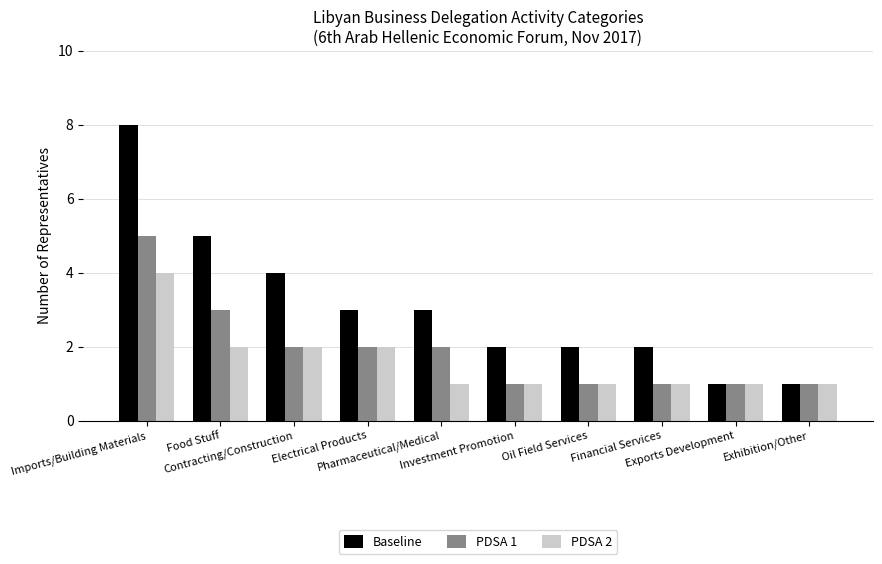

Rank the series by their average value, from highest to lowest.

Baseline, PDSA 1, PDSA 2